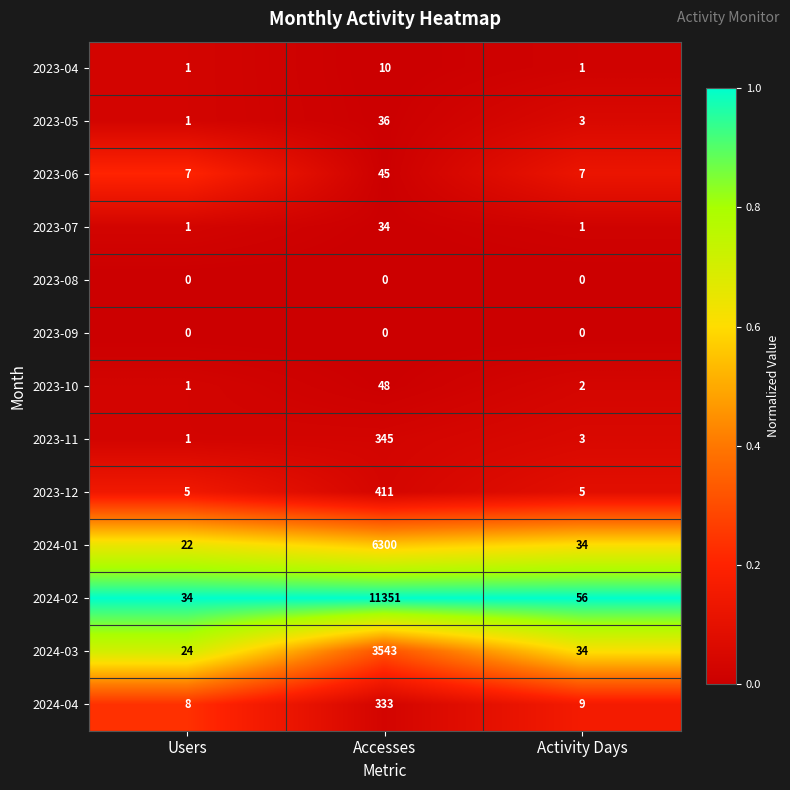

How many distinct data groups are displayed?

13